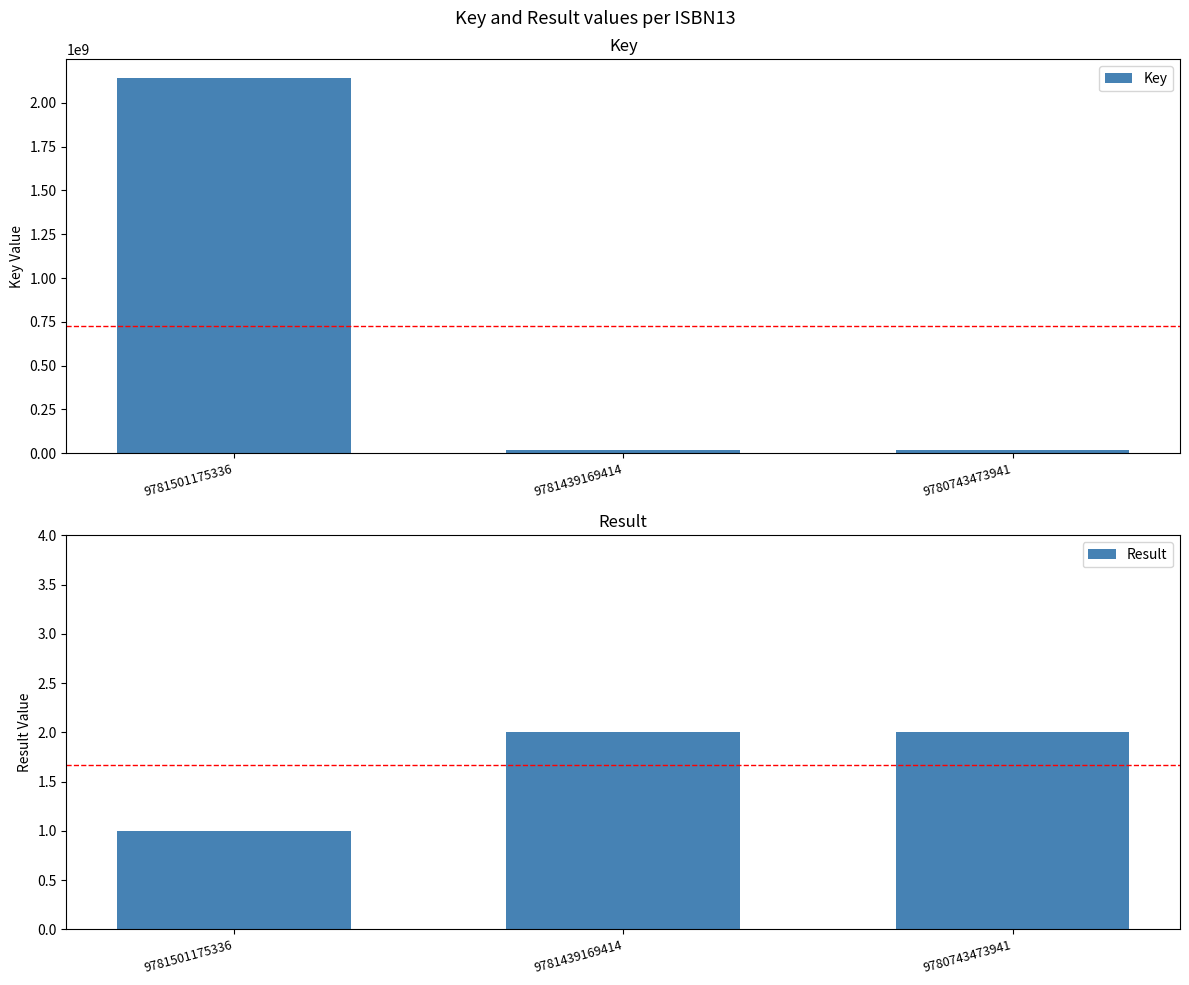

What value does the Result series have at 9781501175336?

1